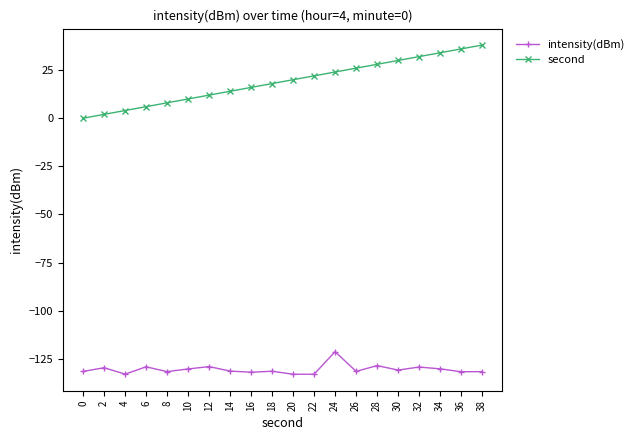

What is the spread (max minus min) of values at 32?

161.3